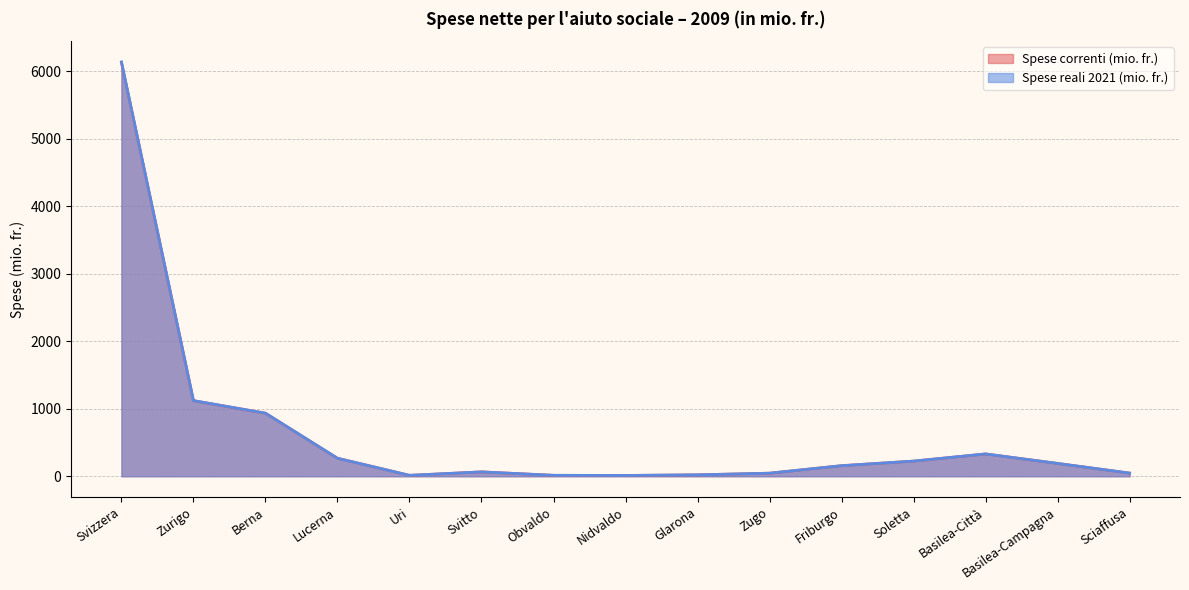

True or false: Spese correnti (mio. fr.) and Spese reali 2021 (mio. fr.) intersect in this chart.

False